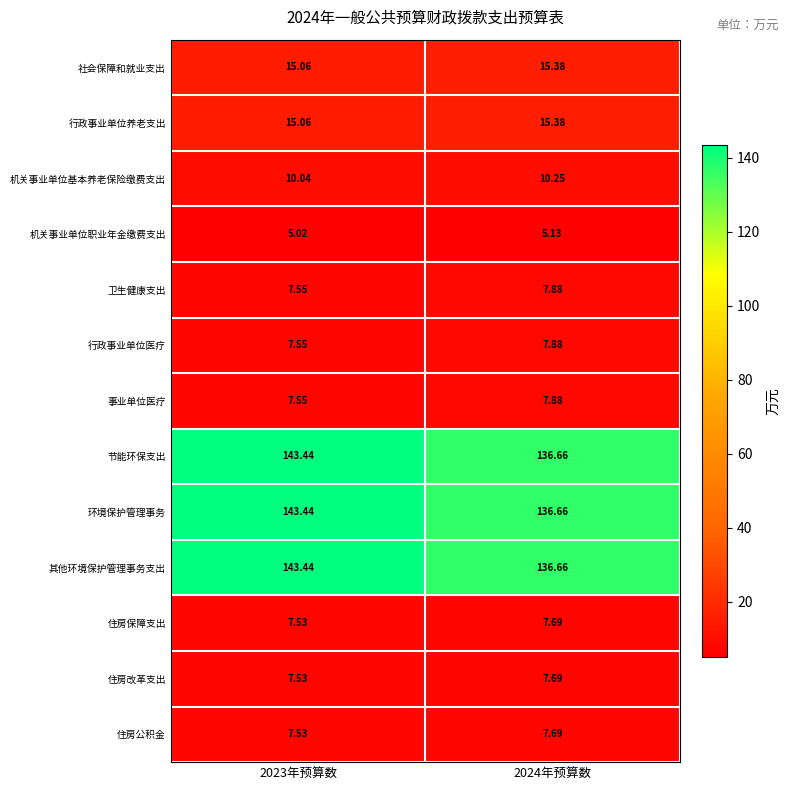

Reading right to left, transcribe all the data shown in this chart.

社会保障和就业支出: 2024年预算数=15.4	2023年预算数=15.1
行政事业单位养老支出: 2024年预算数=15.4	2023年预算数=15.1
机关事业单位基本养老保险缴费支出: 2024年预算数=10.2	2023年预算数=10.0
机关事业单位职业年金缴费支出: 2024年预算数=5.1	2023年预算数=5.0
卫生健康支出: 2024年预算数=7.9	2023年预算数=7.5
行政事业单位医疗: 2024年预算数=7.9	2023年预算数=7.5
事业单位医疗: 2024年预算数=7.9	2023年预算数=7.5
节能环保支出: 2024年预算数=136.7	2023年预算数=143.4
环境保护管理事务: 2024年预算数=136.7	2023年预算数=143.4
其他环境保护管理事务支出: 2024年预算数=136.7	2023年预算数=143.4
住房保障支出: 2024年预算数=7.7	2023年预算数=7.5
住房改革支出: 2024年预算数=7.7	2023年预算数=7.5
住房公积金: 2024年预算数=7.7	2023年预算数=7.5